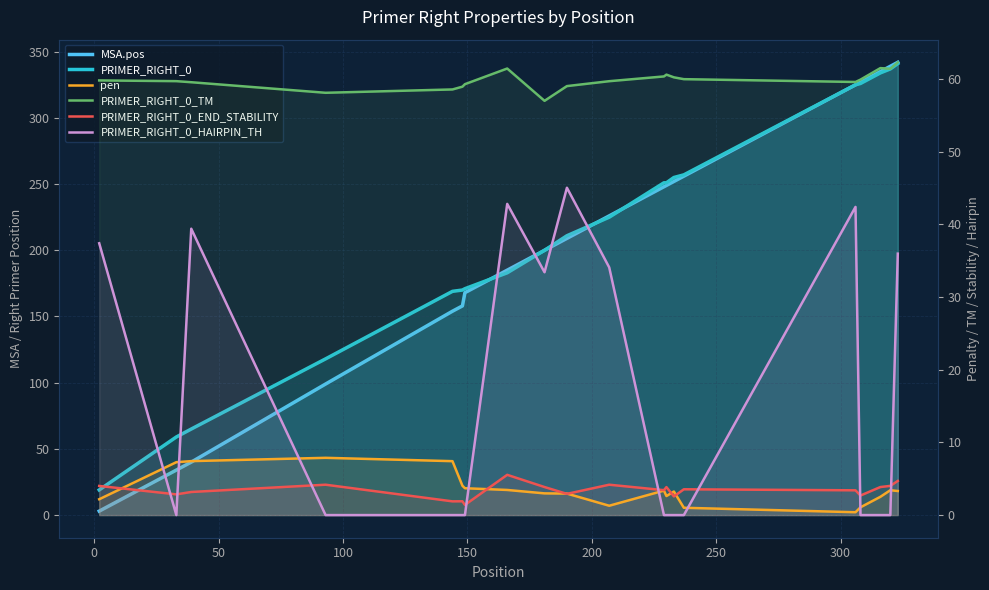

Reading left to right, transcribe all the data shown in this chart.

MSA.pos: 3.0	34.0	40.0	99.0	154.0	158.0	168.0	185.0	200.0	209.0	226.0	248.0	249.0	252.0	256.0	325.0	327.0	335.0	339.0	342.0
PRIMER_RIGHT_0: 19.0	59.0	65.0	118.0	169.0	170.0	171.0	183.0	200.0	211.0	225.0	251.0	251.0	255.0	257.0	325.0	326.0	334.0	337.0	341.0
pen: 2.2	7.3	7.4	7.9	7.4	4.0	3.7	3.5	3.0	3.0	1.3	3.4	2.6	3.2	1.0	0.4	1.1	2.5	3.4	3.3
PRIMER_RIGHT_0_TM: 59.8	59.7	59.6	58.1	58.6	59.0	59.3	61.5	57.0	59.0	59.7	60.4	60.6	60.2	60.0	59.6	59.9	61.5	61.4	62.3
PRIMER_RIGHT_0_END_STABILITY: 4.0	2.9	3.2	4.2	1.9	1.9	1.4	5.5	3.9	2.9	4.2	3.4	3.9	2.6	3.5	3.4	2.7	3.9	4.0	4.7
PRIMER_RIGHT_0_HAIRPIN_TH: 37.4	0.0	39.4	0.0	0.0	0.0	0.0	42.8	33.4	45.0	34.1	0.0	0.0	0.0	0.0	42.4	0.0	0.0	0.0	36.0